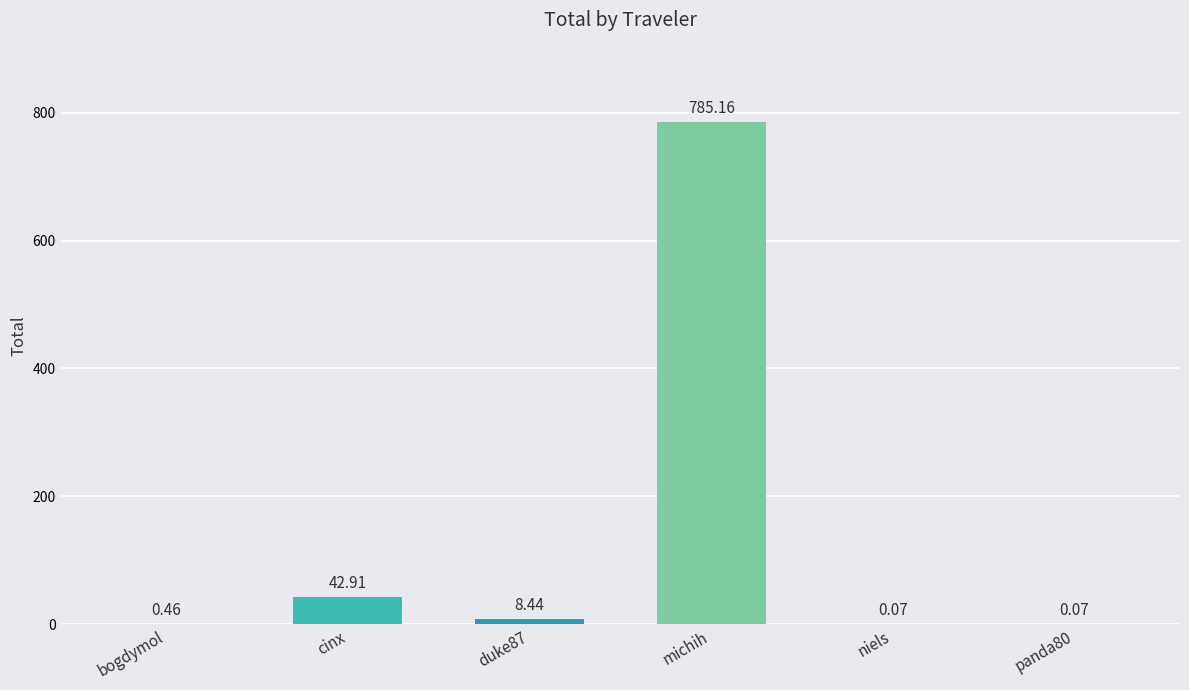

What is the change in value from michih to panda80?

-785.1